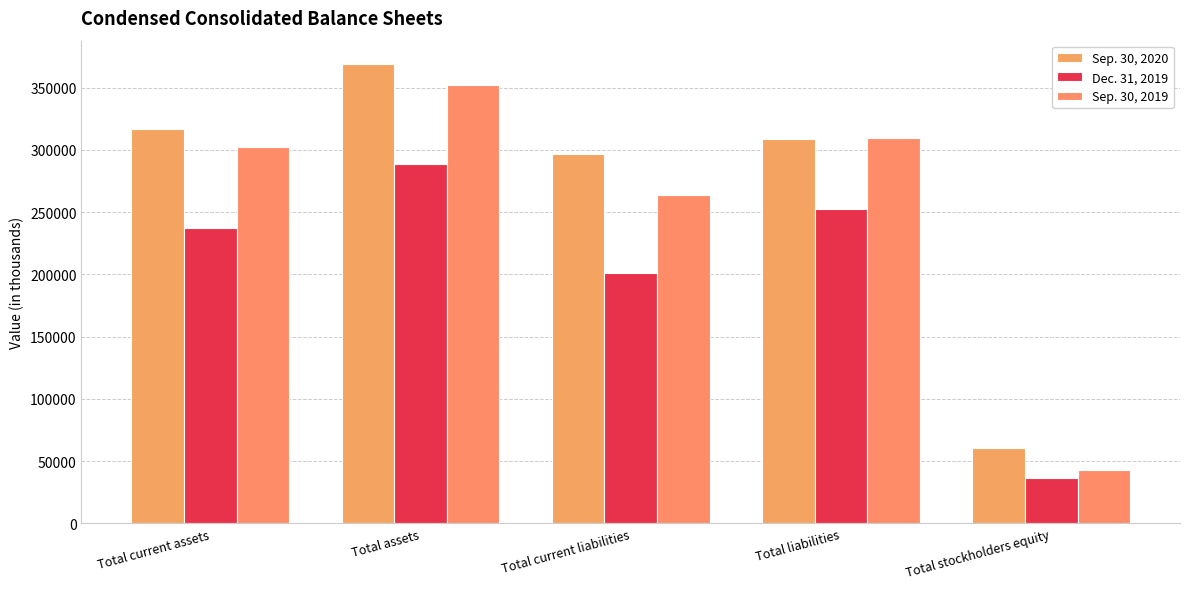

How many groups of bars are there?

5